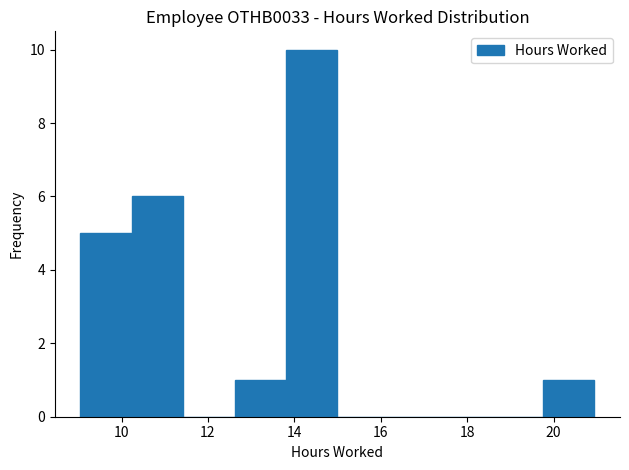

How tall is the bar that spans 12.6 to 13.8 on the x-axis? Neither the bar edges nor the heights are printed on the chart, so give them approximately, as read against the axes.

1